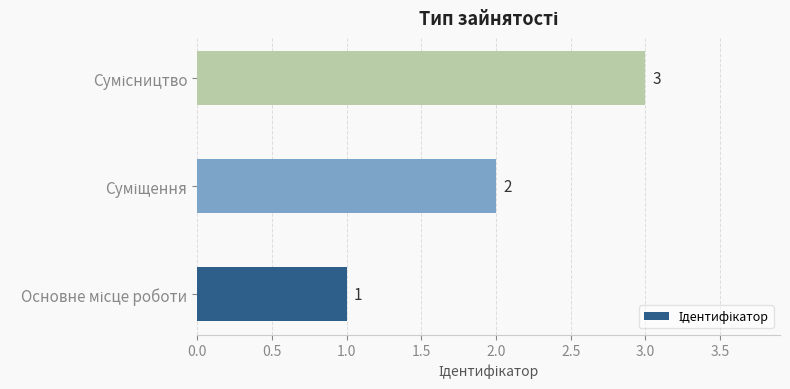

Count the values in the range 1 to 3.

3